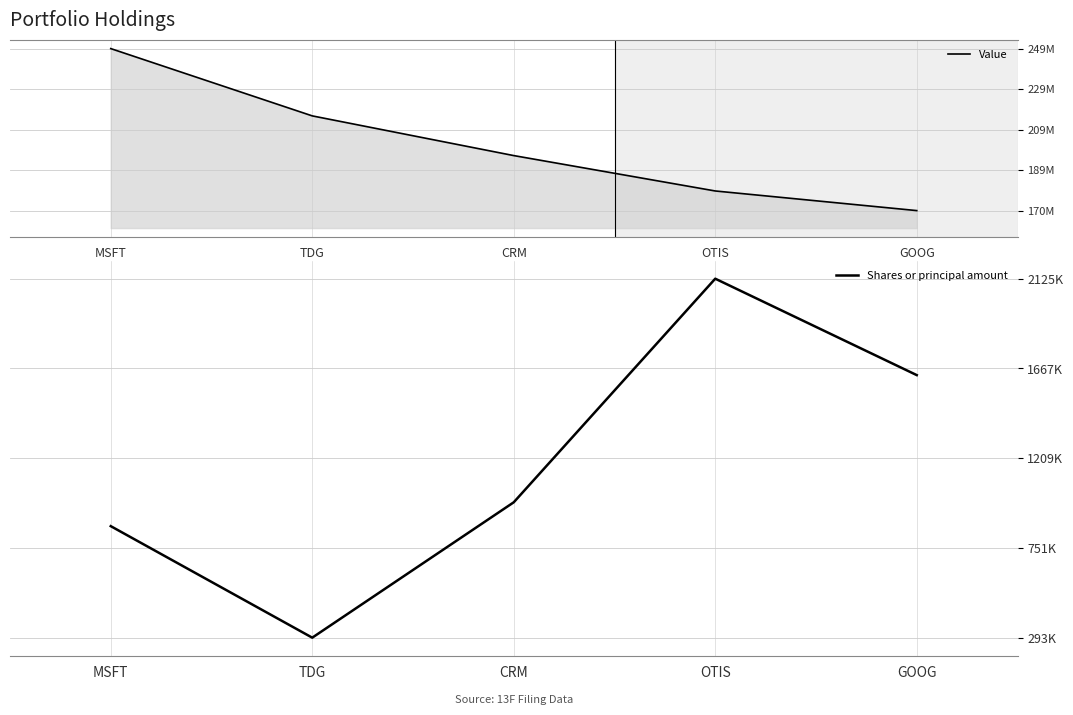

Reading right to left, list all the values displayed in this chart.

Value: GOOG=169818480	OTIS=179350169	CRM=196542567	TDG=215828877	MSFT=248518348
Shares or principal amount: GOOG=1632870	OTIS=2125002	CRM=983795	TDG=292828	MSFT=862013